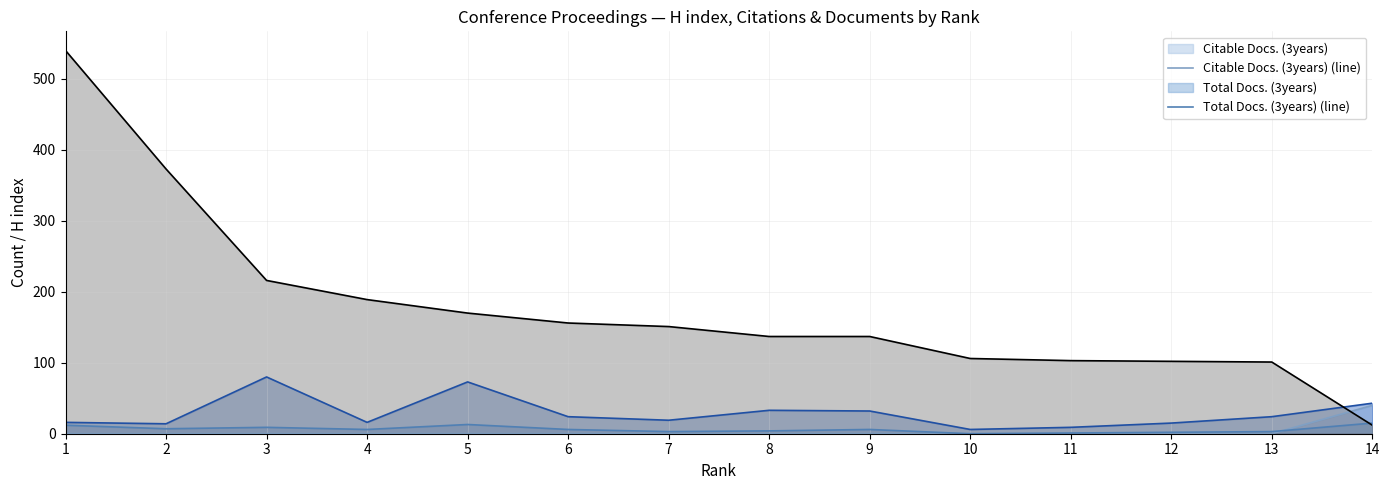

True or false: H index (line) and Citable Docs. (3years) (line) cross at least once.

True